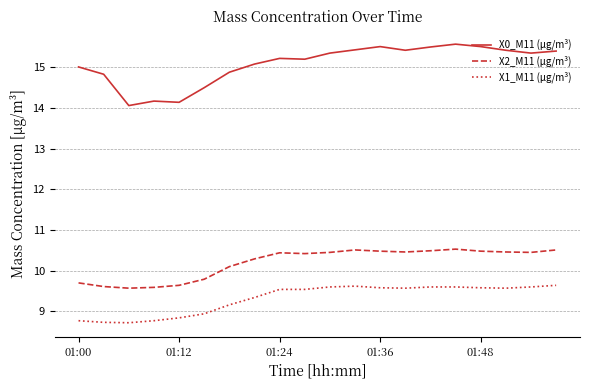

Which series has the largest total across all categories?

X0_M11 (μg/m³)